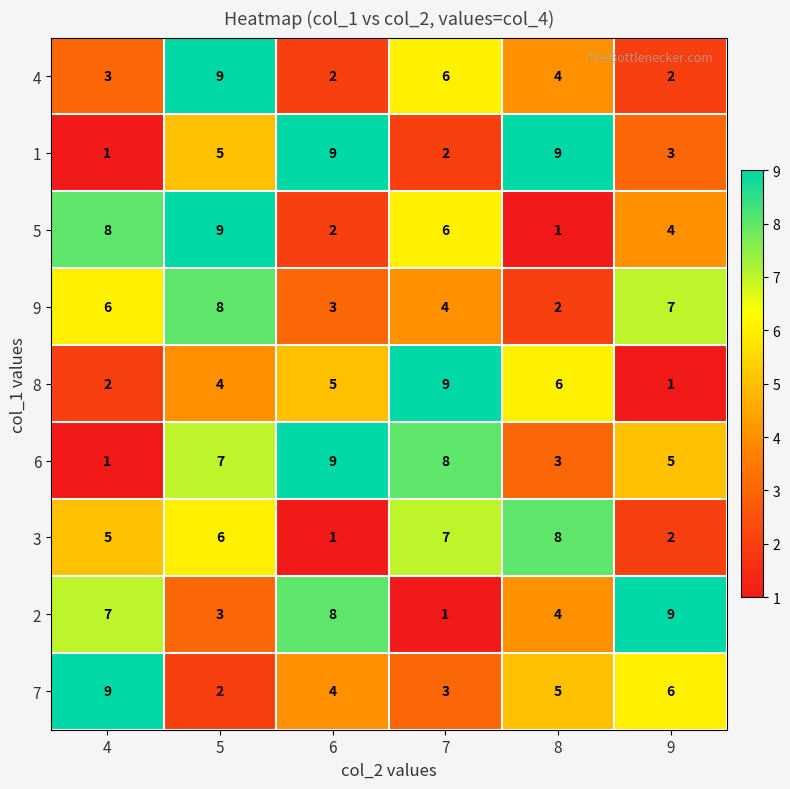

Which series has the largest total across all categories?

6